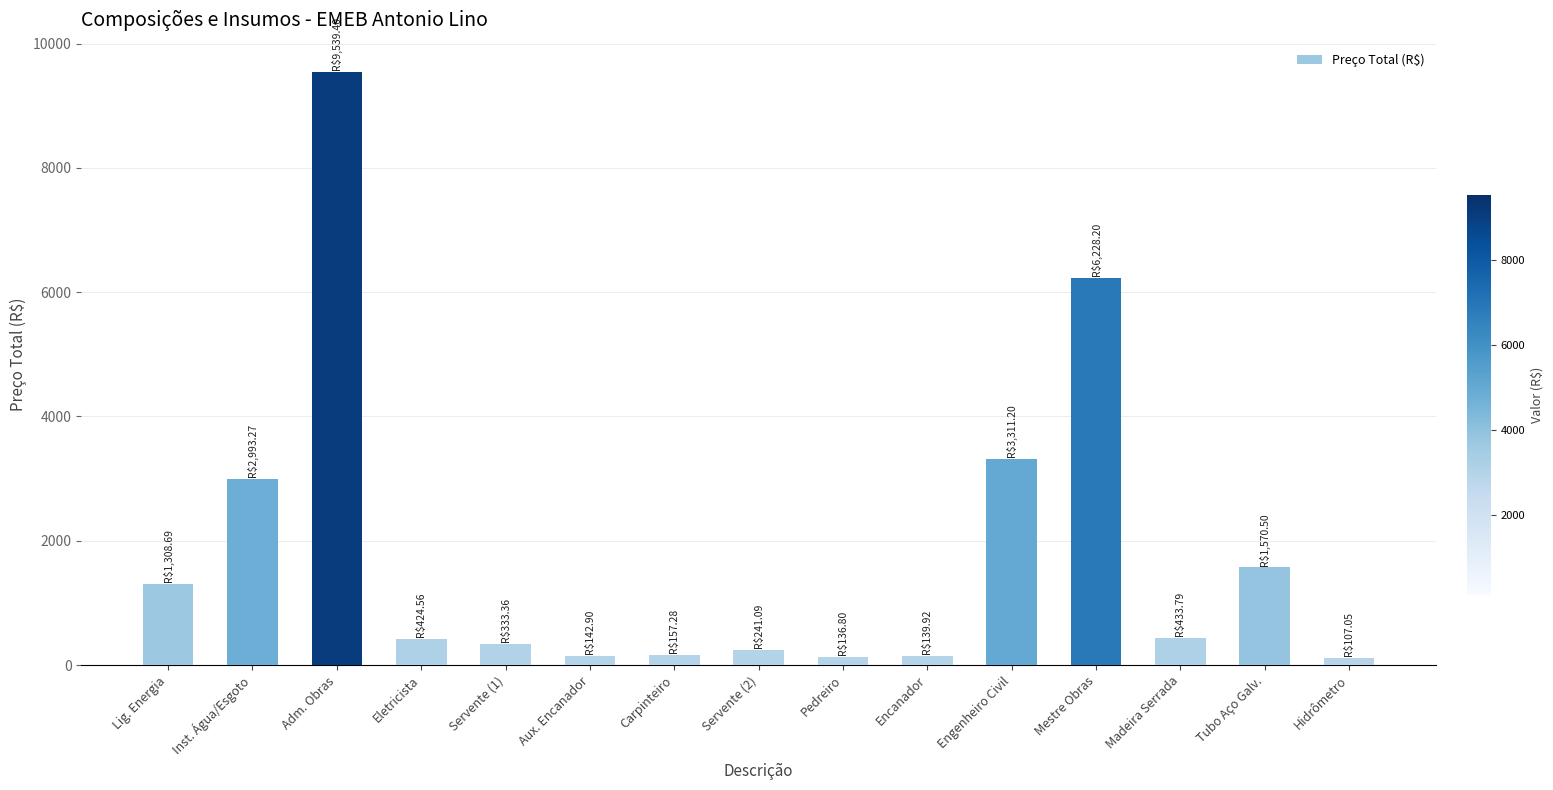

The chart shows a value of 424.6 at Eletricista. True or false?

True